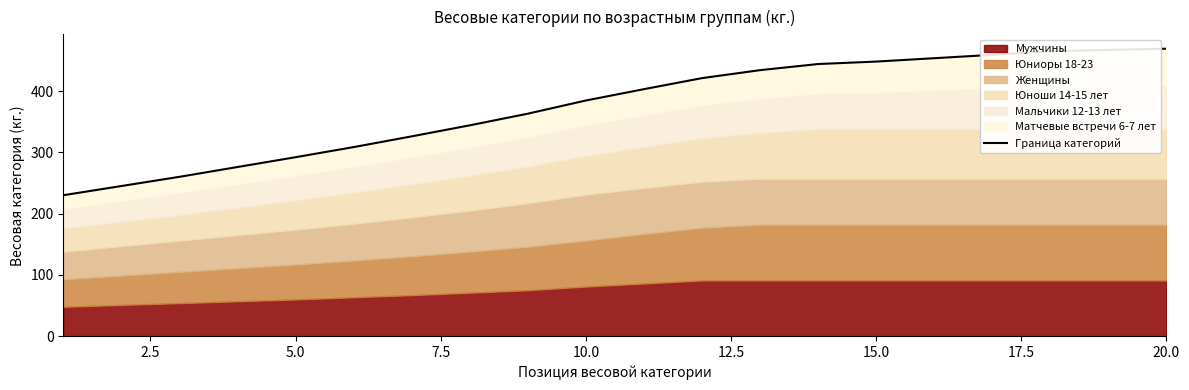

What value does the data have at 2.5?

245.0